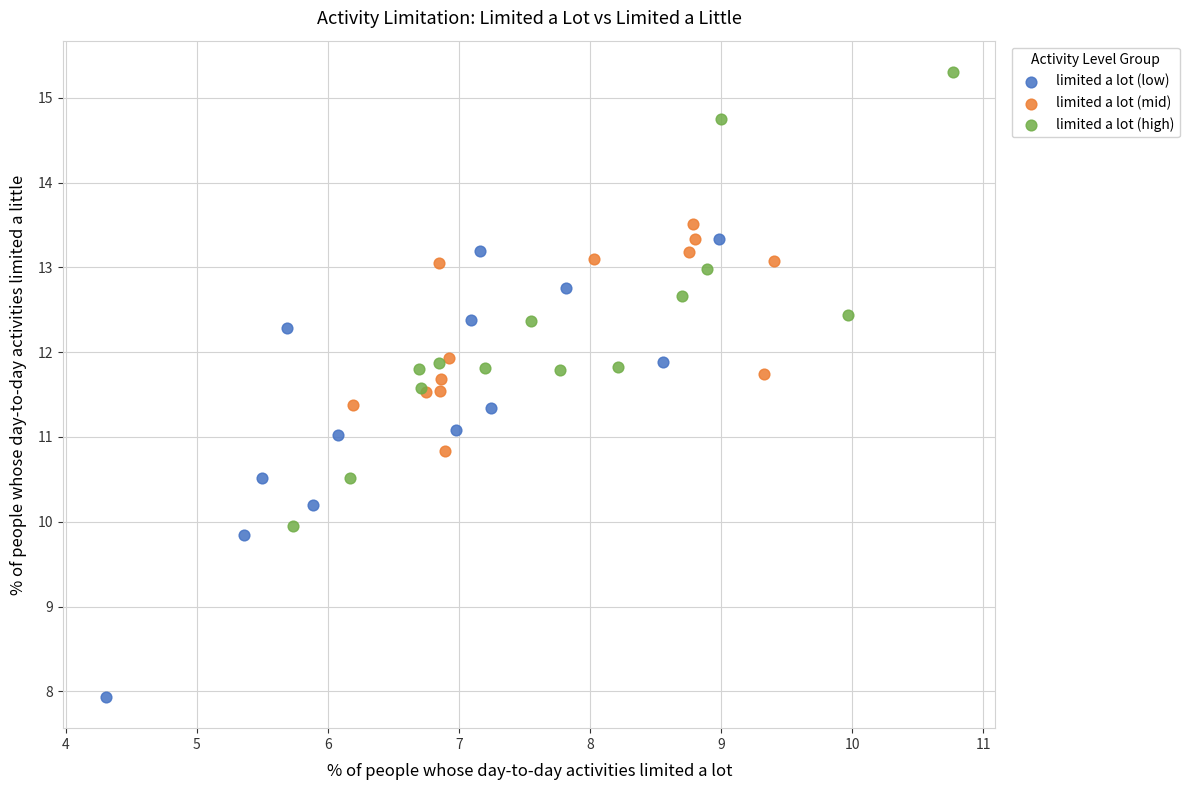

Which series reaches the minimum Y coordinate?

limited a lot (low)